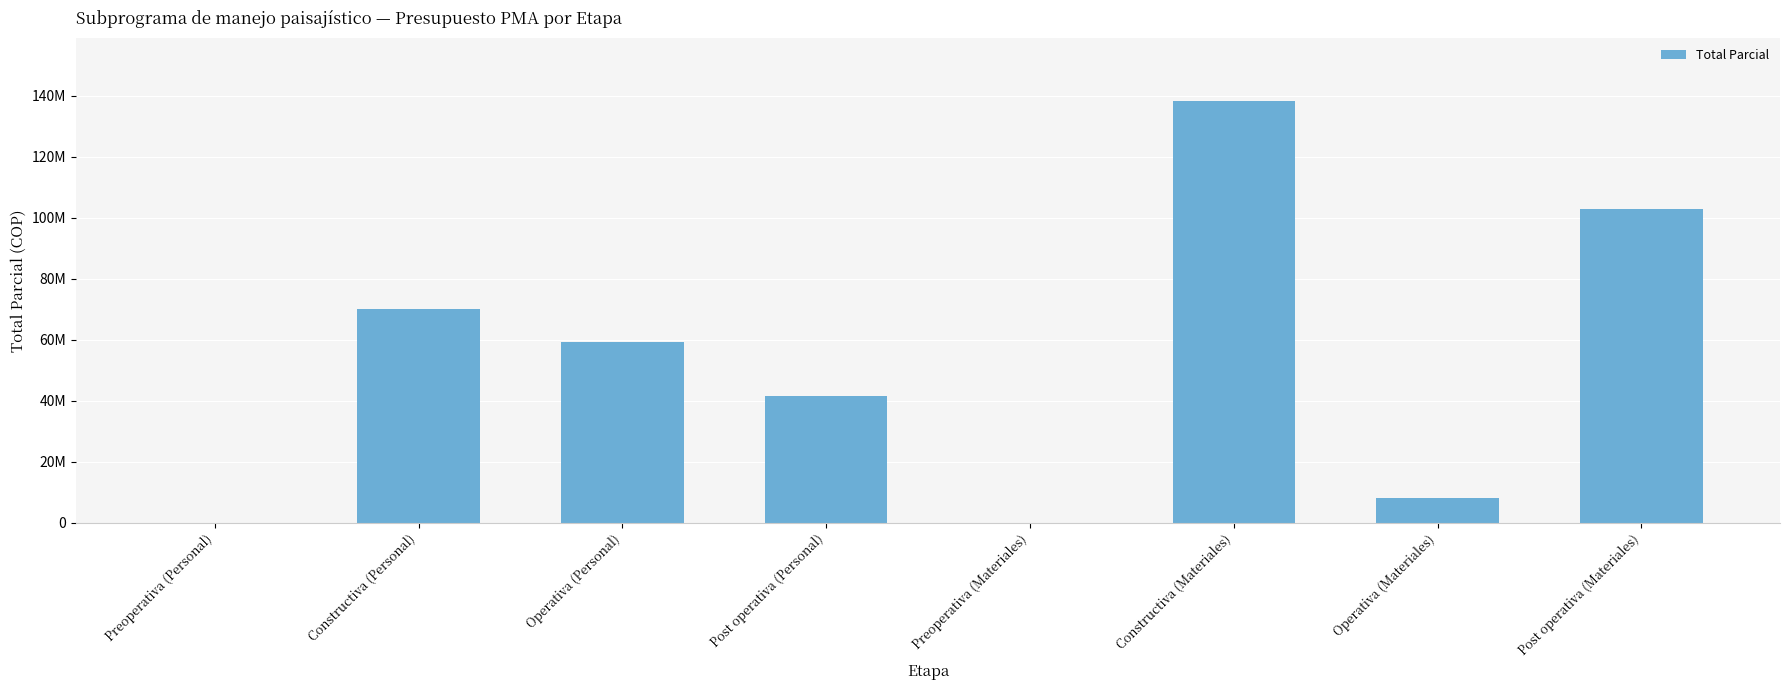

Is it true that the value at Preoperativa (Materiales) is 0?

True